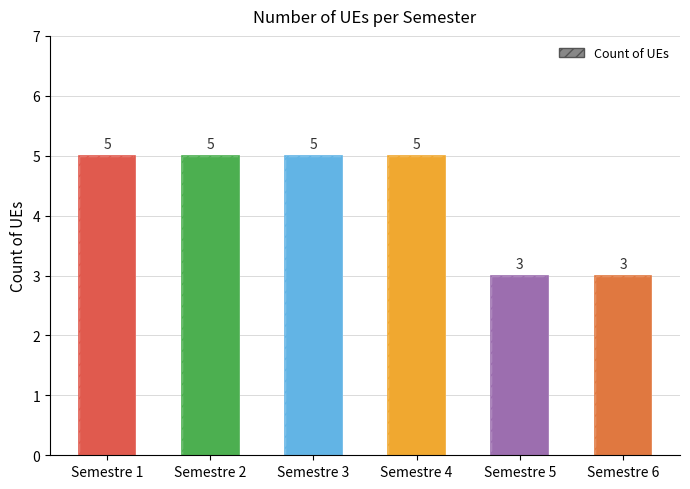

Which label corresponds to the smallest value in the chart?

Semestre 5